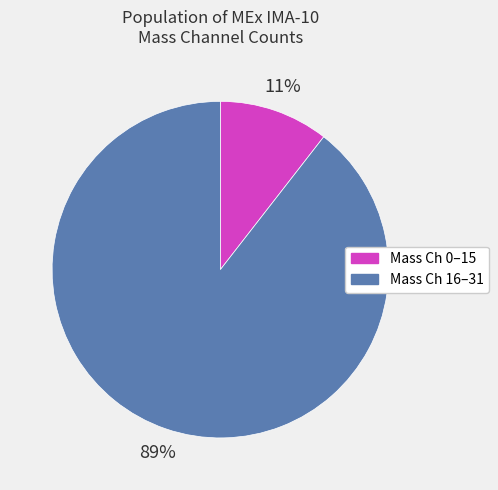

How many slices are in this pie chart?

2